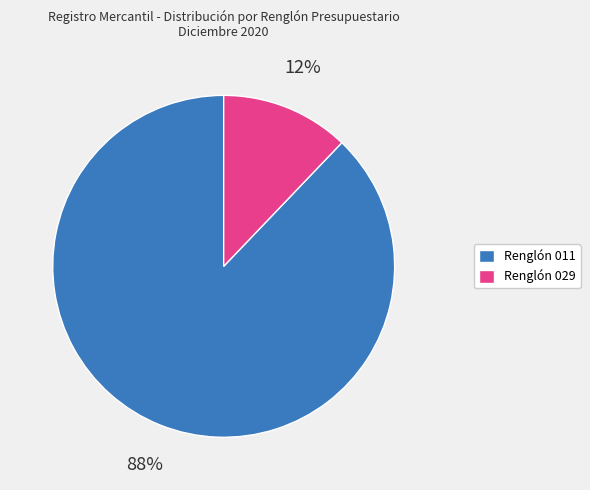

Which slice represents more than half of the pie?

Renglón 011